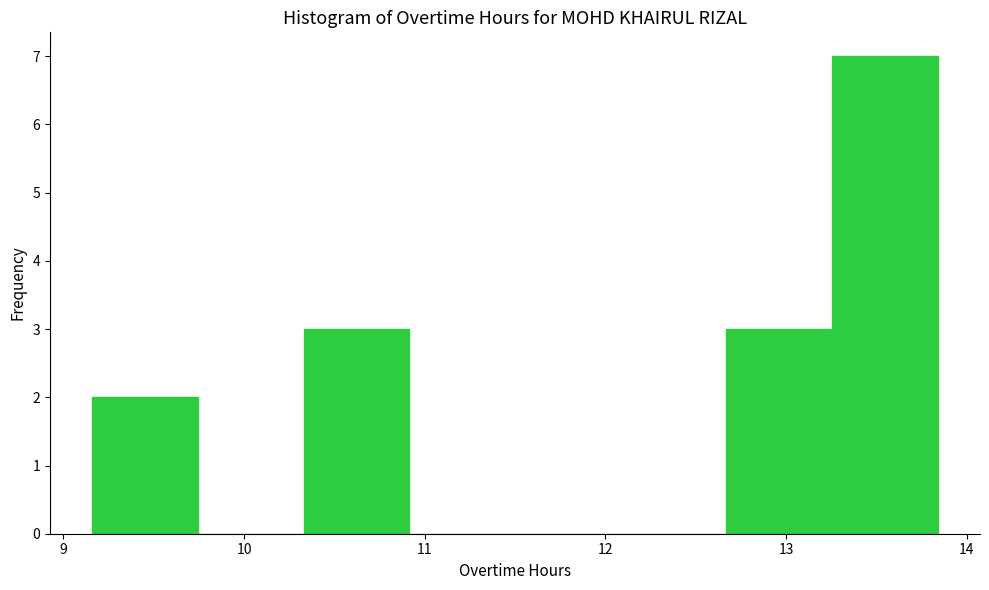

What is the height of the bar covering 9.2 to 9.7 on the x-axis? Neither the bar edges nor the heights are printed on the chart, so give them approximately, as read against the axes.

2